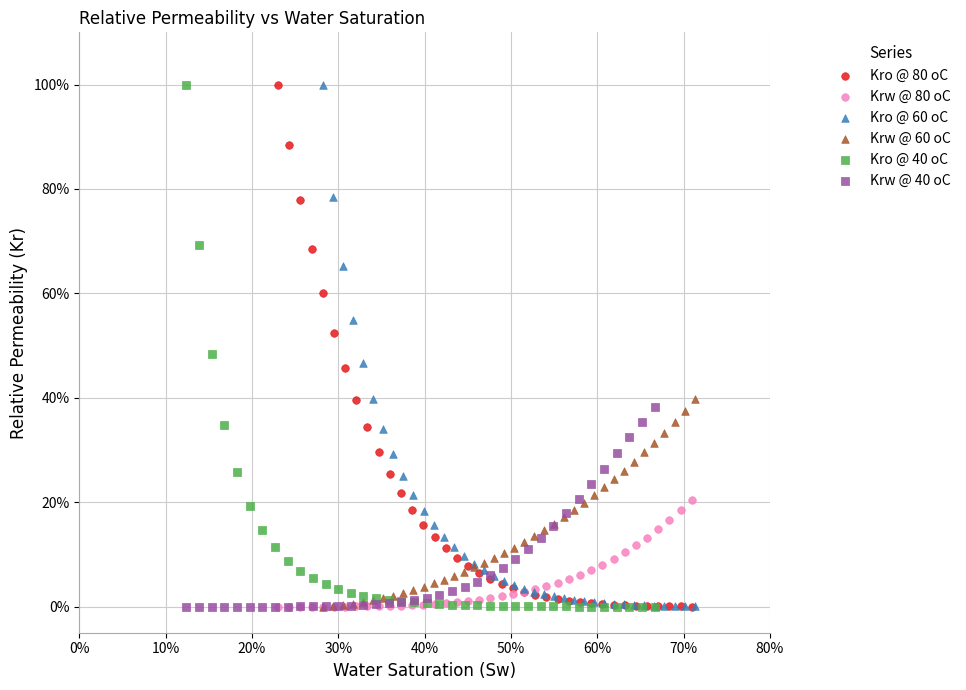

Which series has the largest Y range (max minus min)?

Kro @ 40 oC